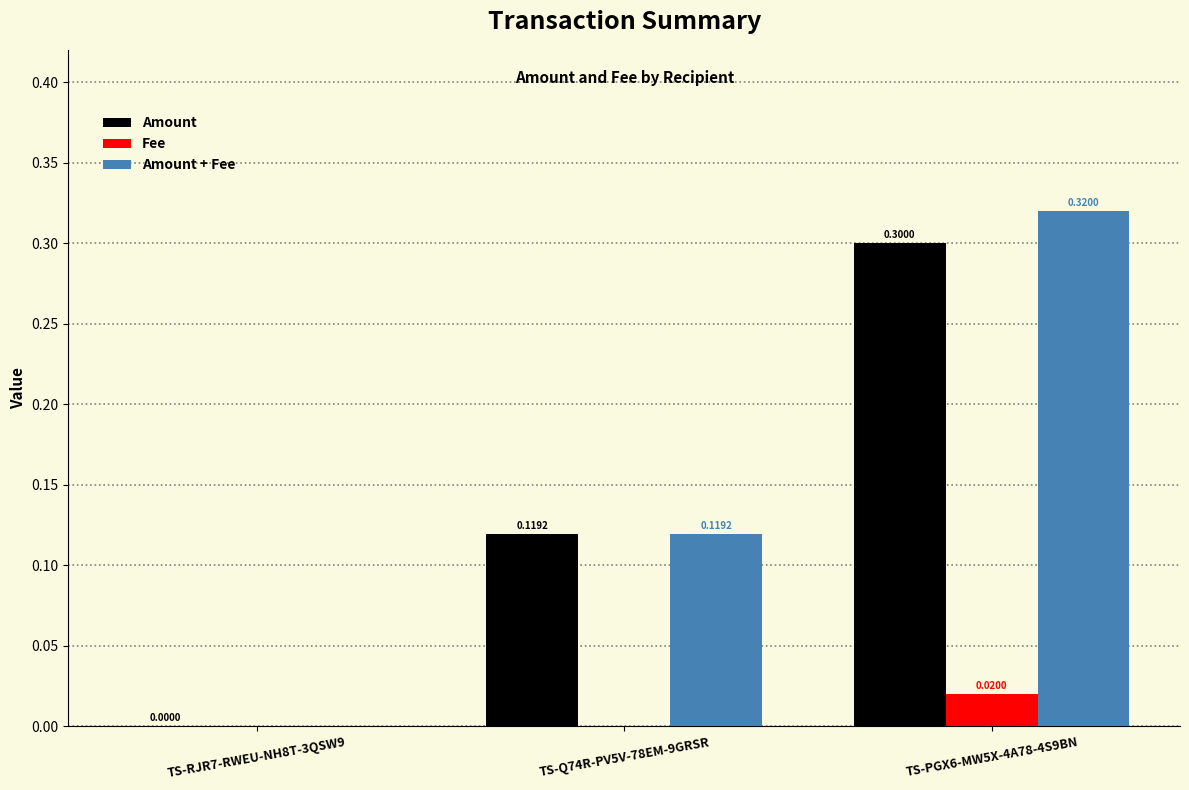

Are the bars horizontal?

No